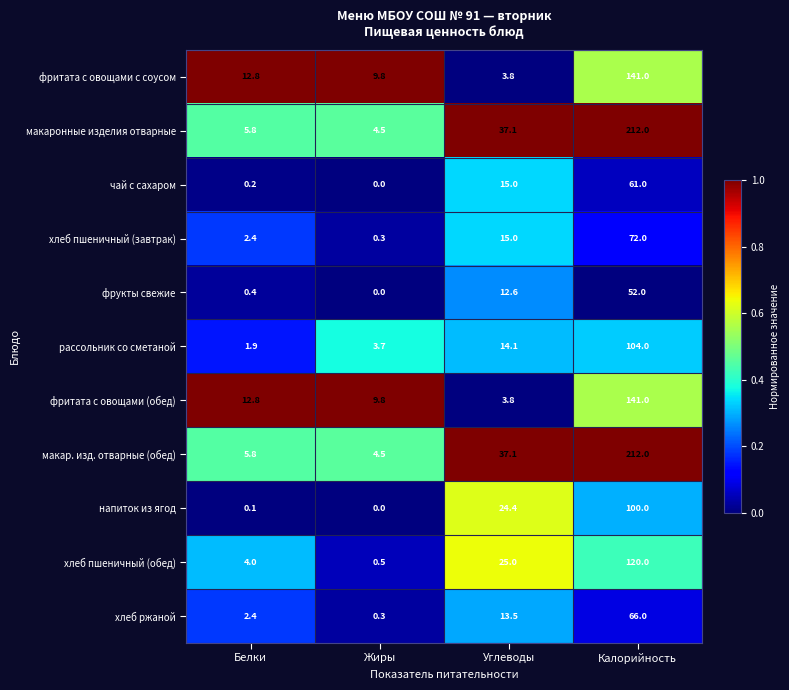

At which category is the sum across all series the highest?

Калорийность